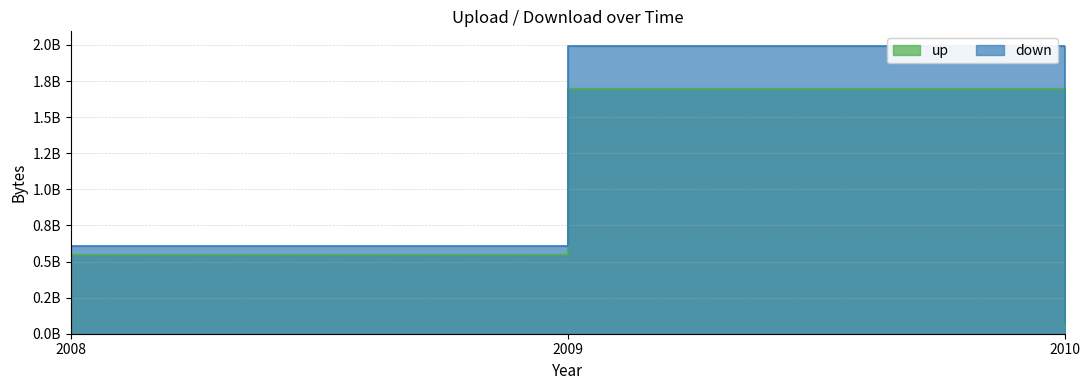

Count the down values in the range 76519148 to 1994551348.

3